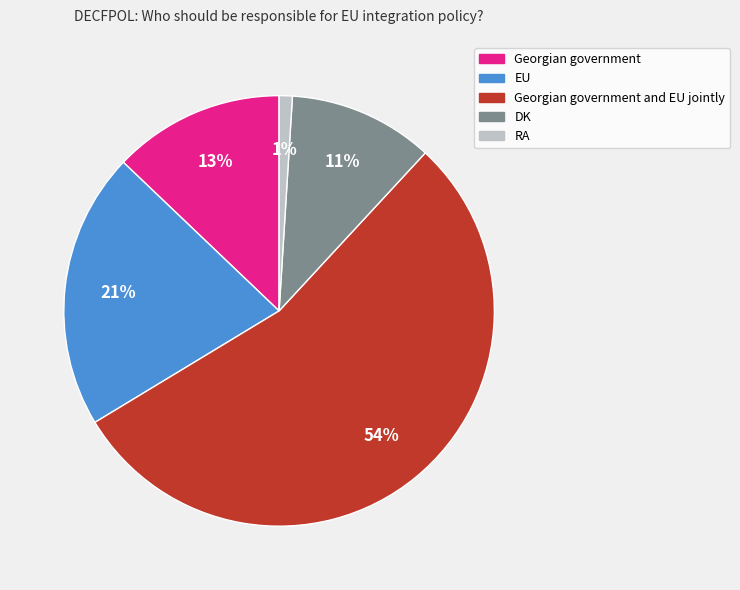

To the nearest percent, what is the difference between the largest and smallest slice percentages?

53%